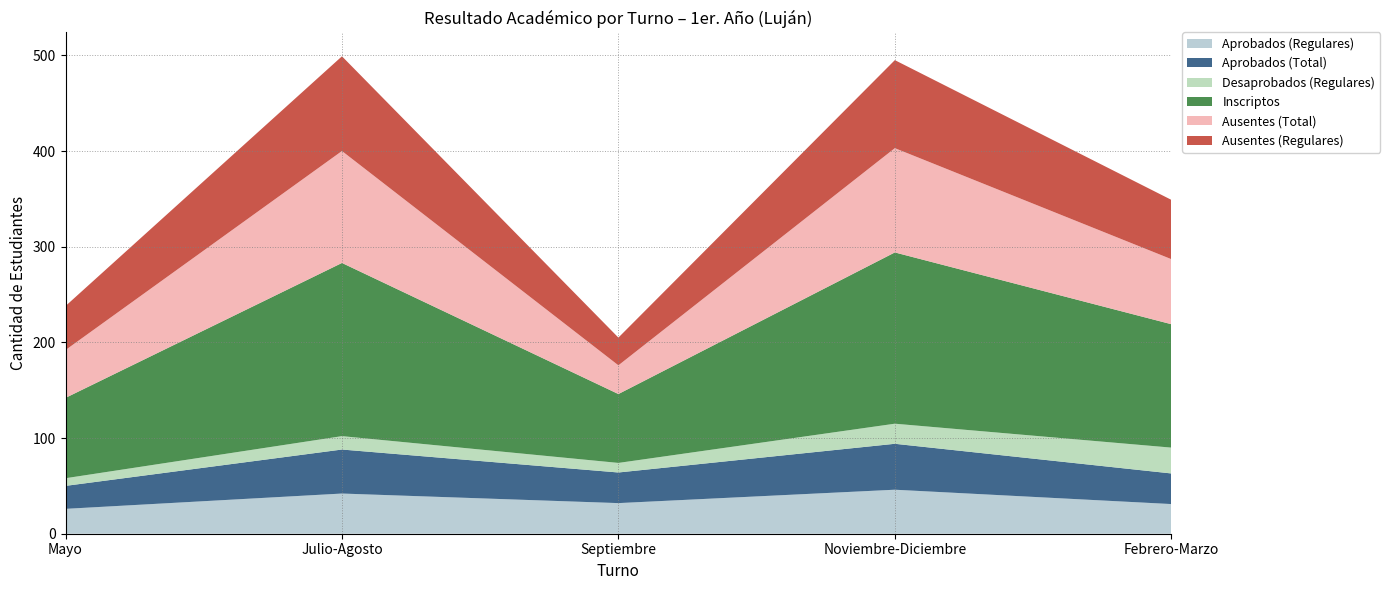

What is the total value across all series at Noviembre-Diciembre?

495